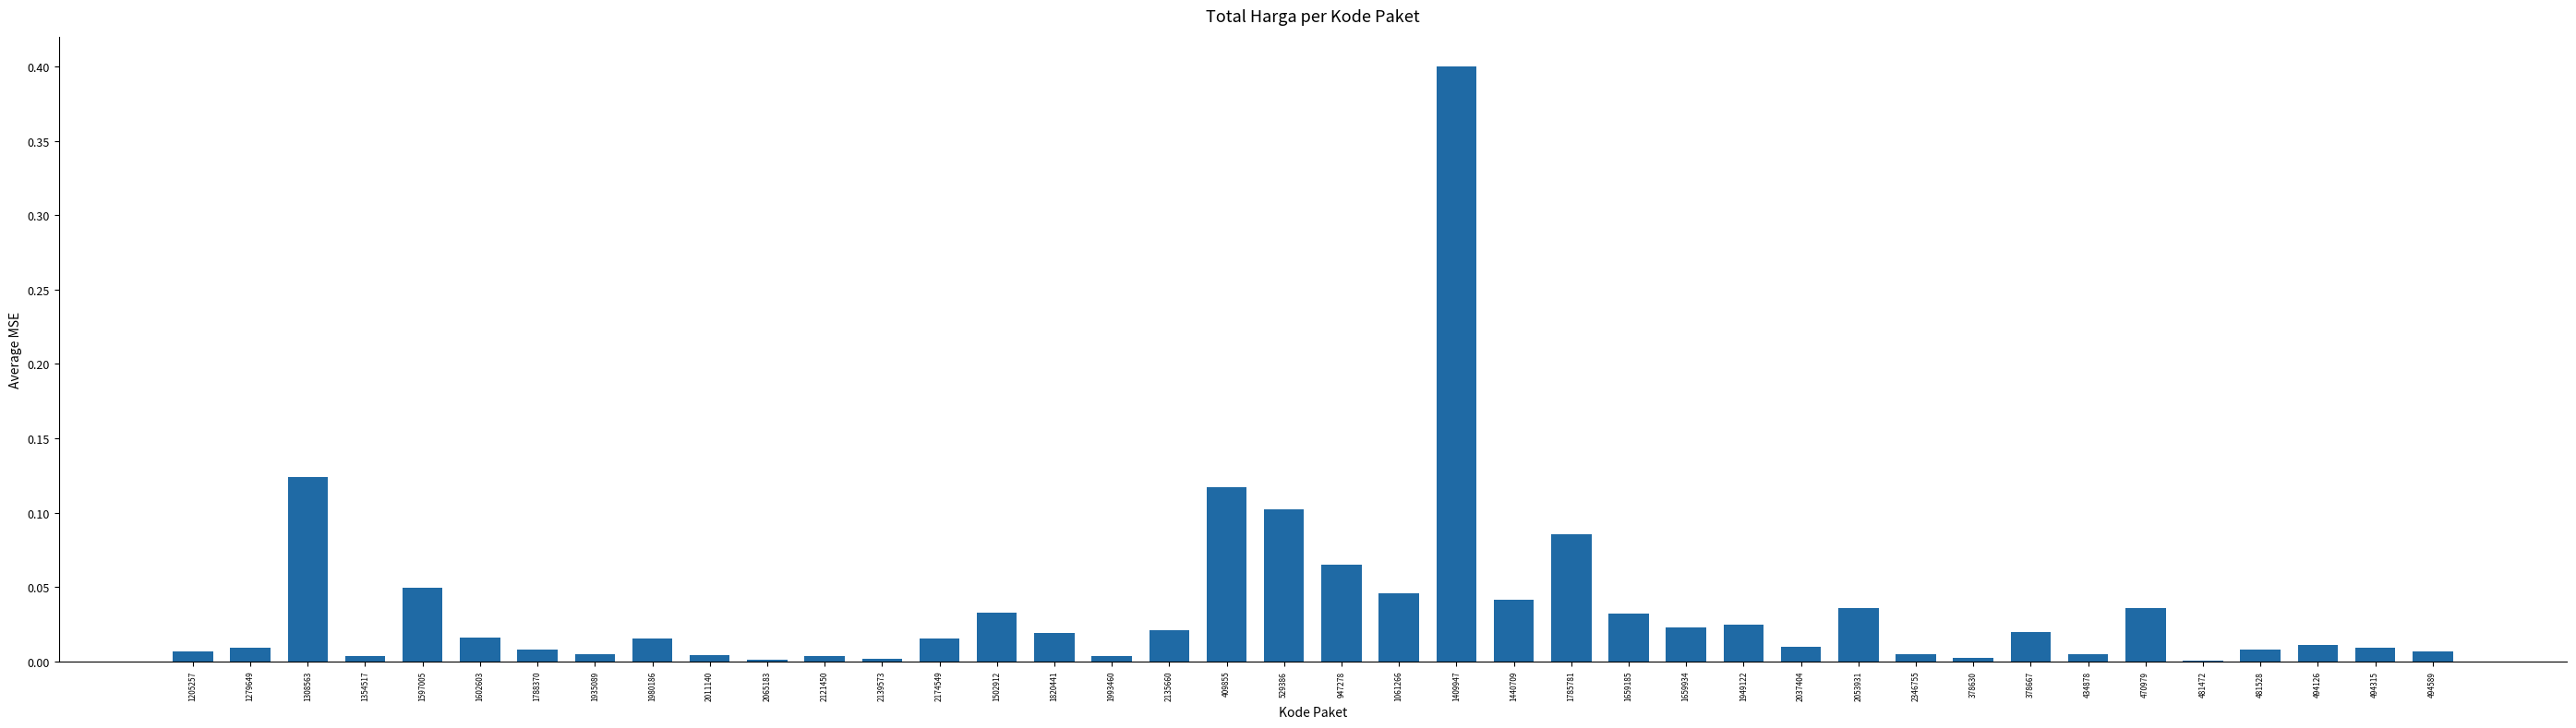

The value at 1788370 is 0.0. True or false?

True